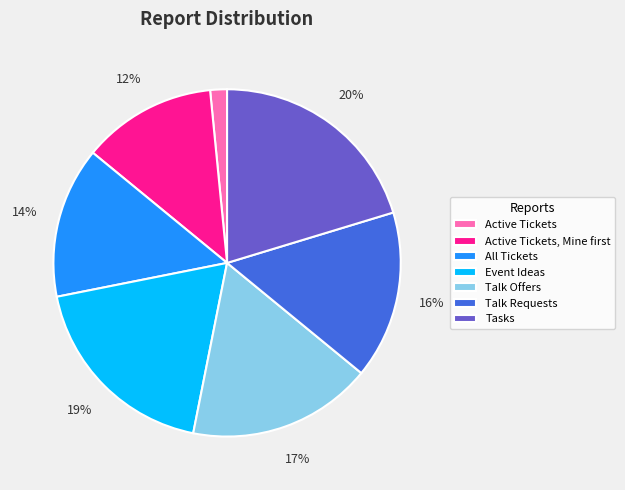

Is there any slice that represents more than half of the pie?

No